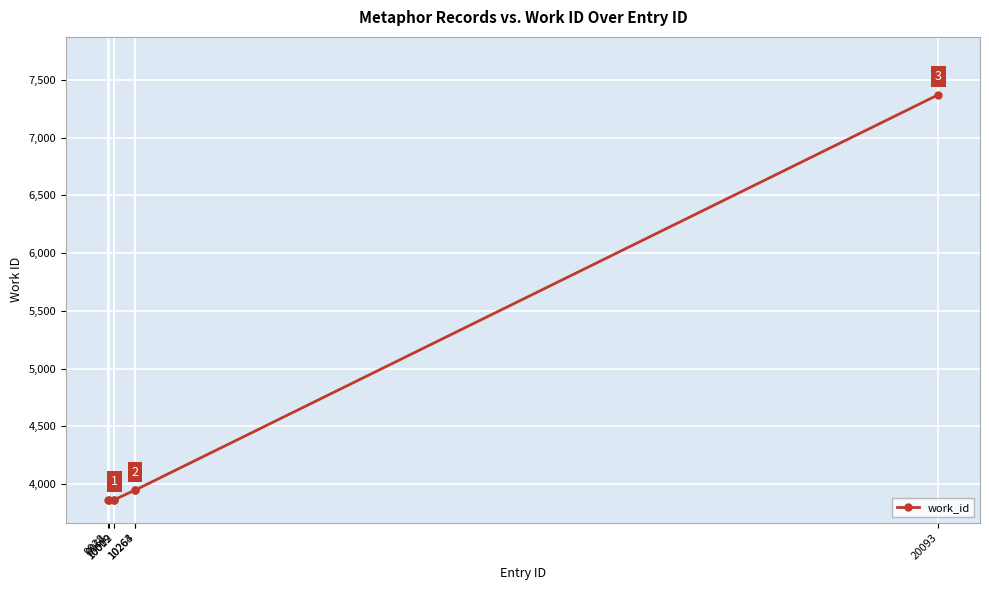

What is the minimum value shown in the chart?

3866